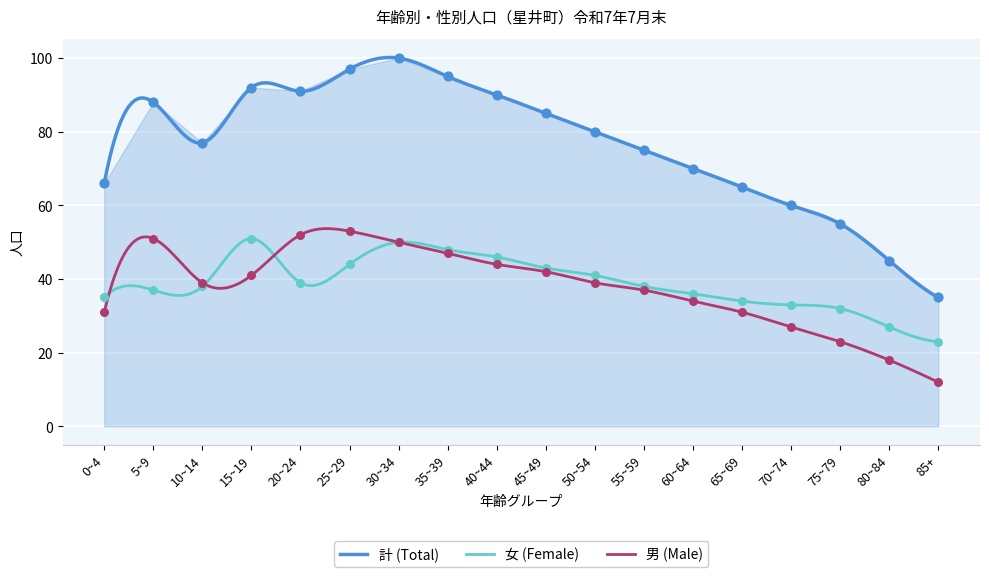

At which category is the sum across all series the highest?

30~34